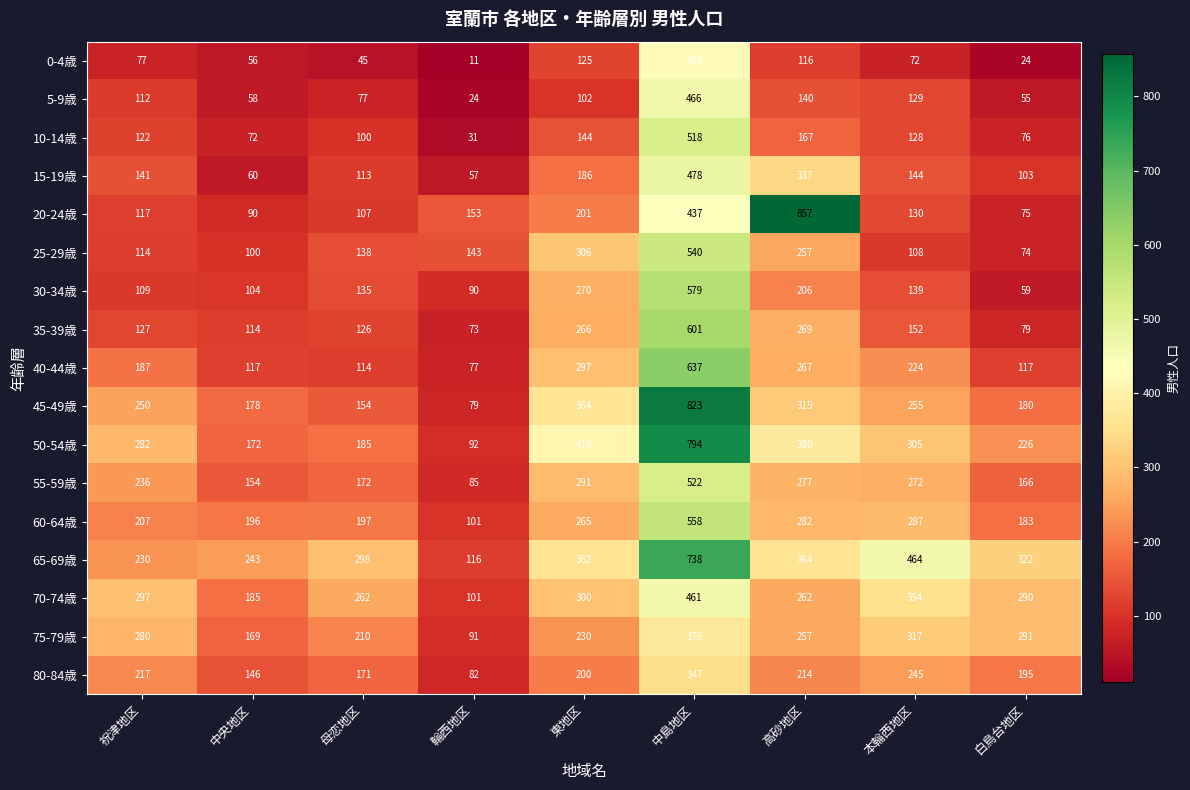

The 10-14歳 series shows 46 at 祝津地区. True or false?

False